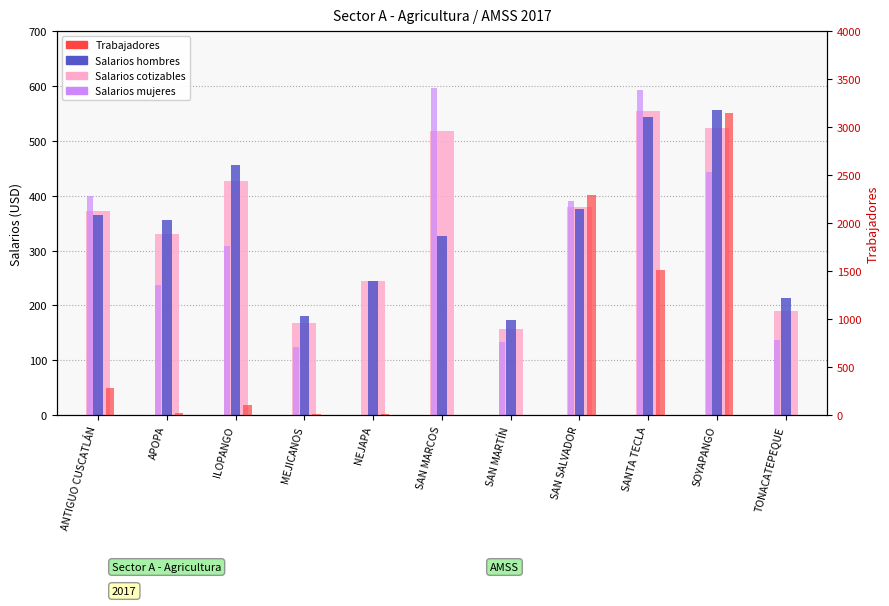

Reading left to right, extract all data points from this chart.

Salarios cotizables: 371.4	330.0	427.0	167.2	245.3	518.7	156.6	378.7	555.0	523.9	189.4
Salarios hombres: 364.8	355.2	456.6	180.6	245.3	326.8	173.6	375.4	542.6	555.6	213.7
Salarios mujeres: 399.8	237.2	309.2	124.5	0.0	595.5	134.2	391.2	593.3	443.6	136.3
Trabajadores: 279.0	19.0	108.0	8.0	14.0	7.0	7.0	2296.0	1511.0	3152.0	7.0